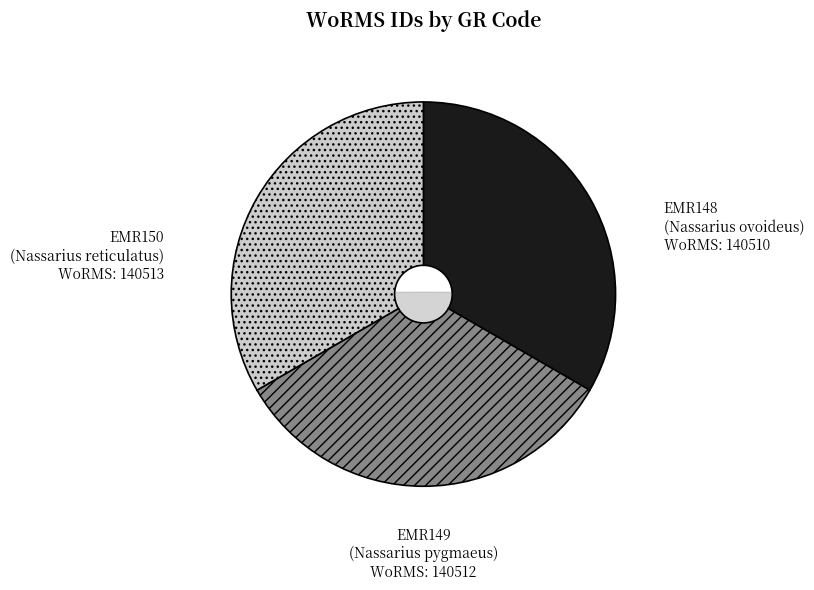

Is it true that EMR150 (Nassarius reticulatus) is 33% of the pie?

True